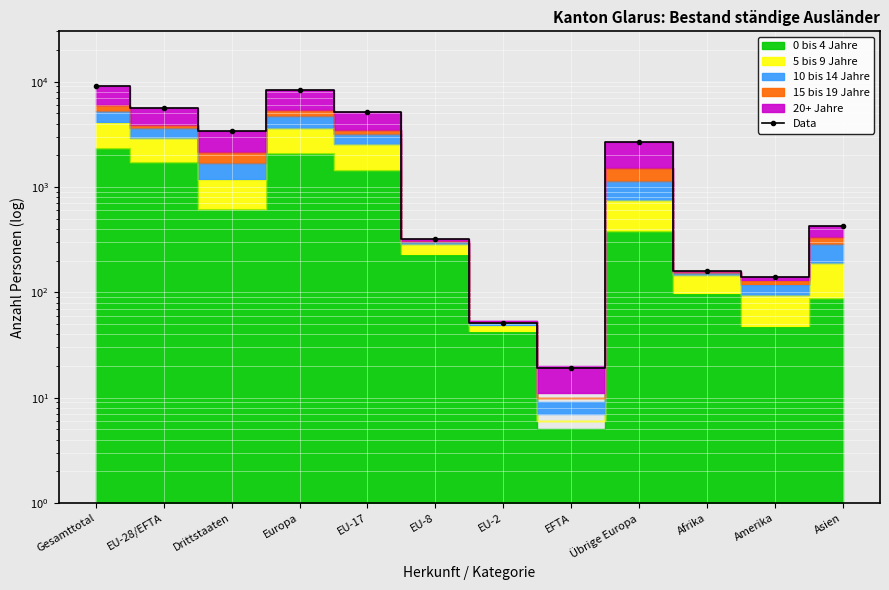

How many data points are less than 2667?

6